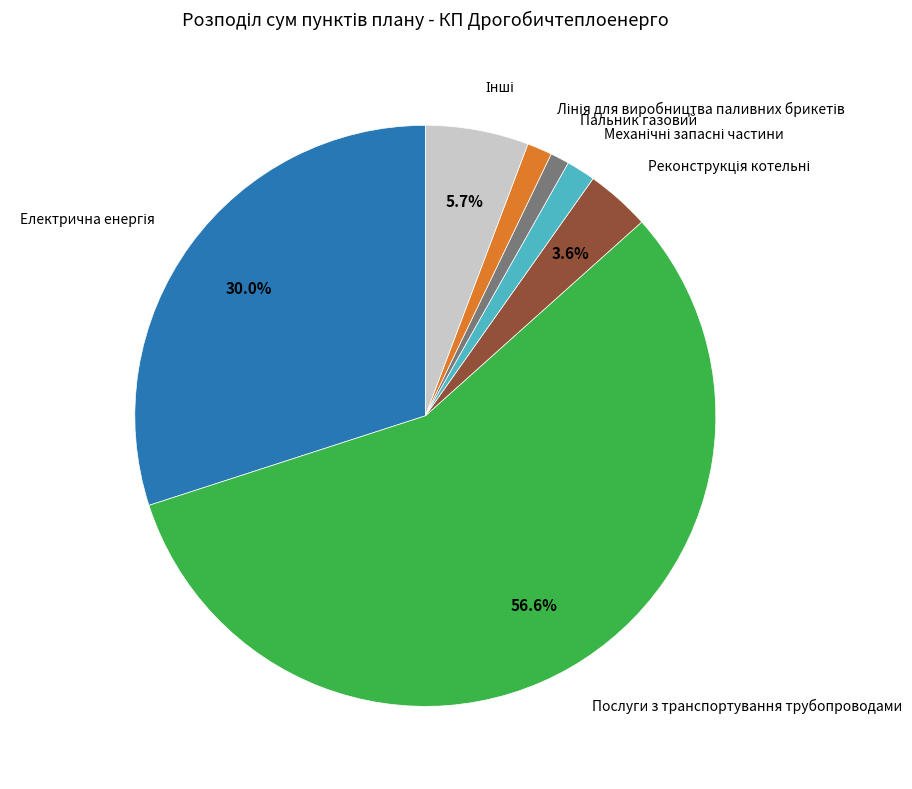

Is there any slice that represents more than half of the pie?

Yes